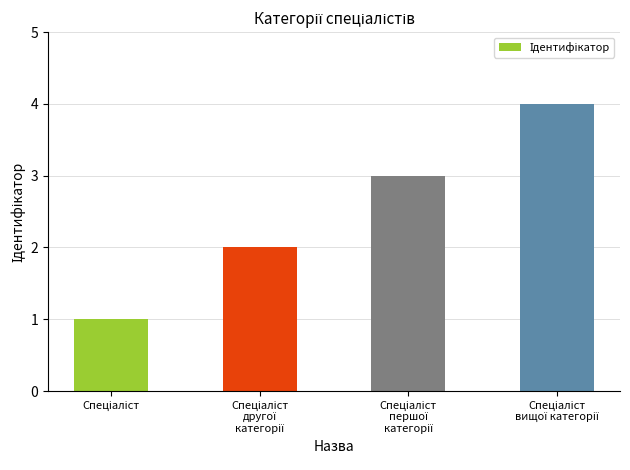

Reading left to right, list all the values displayed in this chart.

1	2	3	4